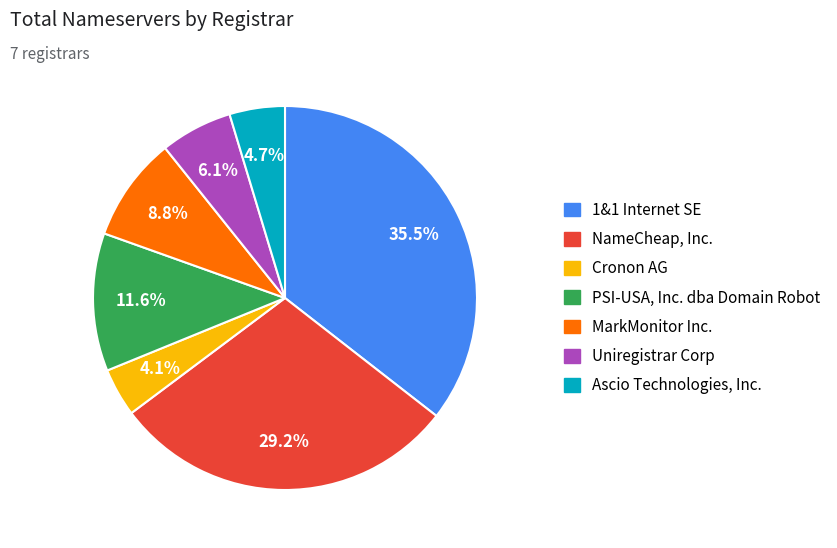

Rank the categories by value from lowest to highest.

Cronon AG, Ascio Technologies, Inc., Uniregistrar Corp, MarkMonitor Inc., PSI-USA, Inc. dba Domain Robot, NameCheap, Inc., 1&1 Internet SE